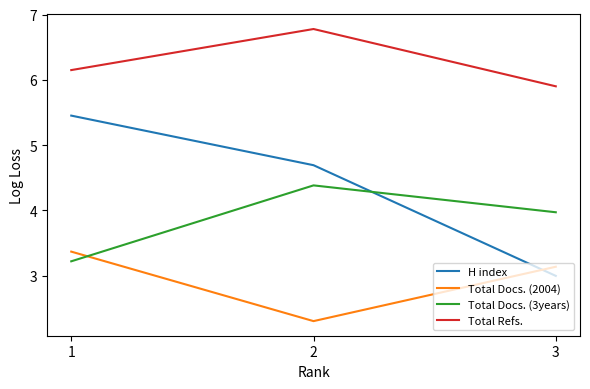

What is the difference between the maximum and minimum values in the Total Docs. (2004) series?

1.1